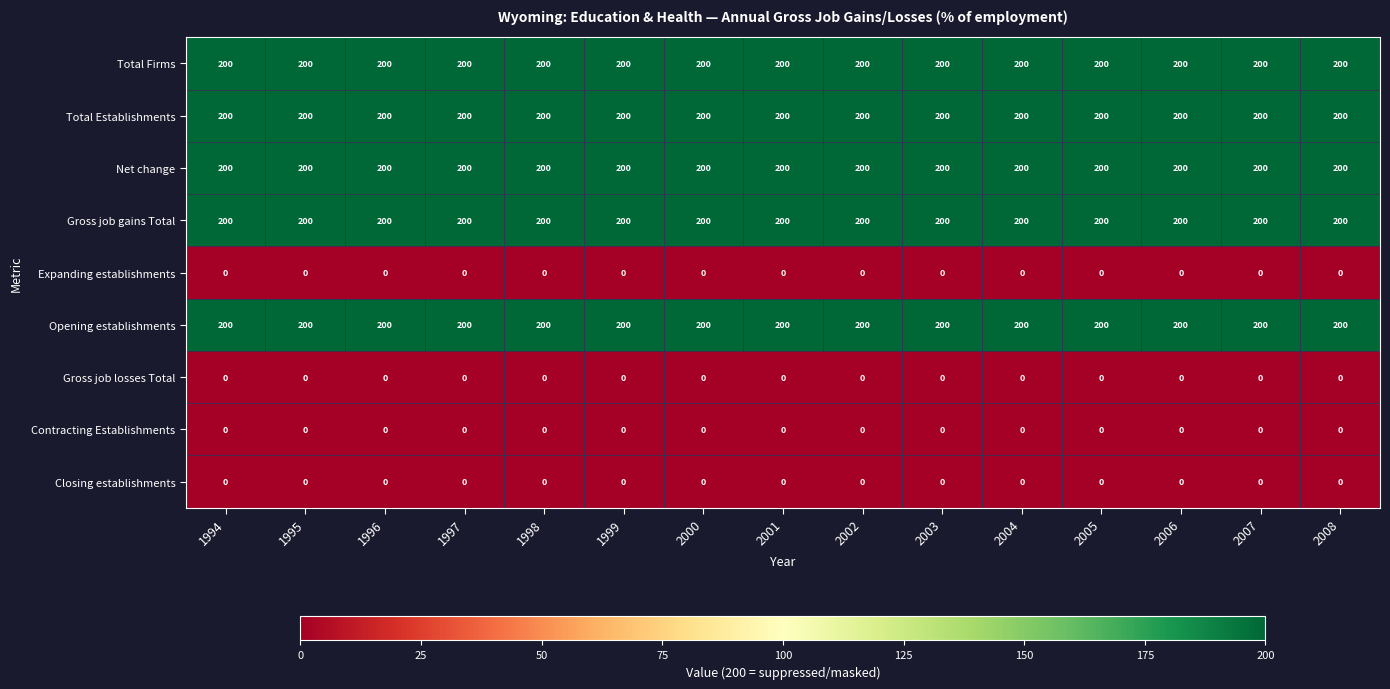

What is the total value across all series at 2000?

1000